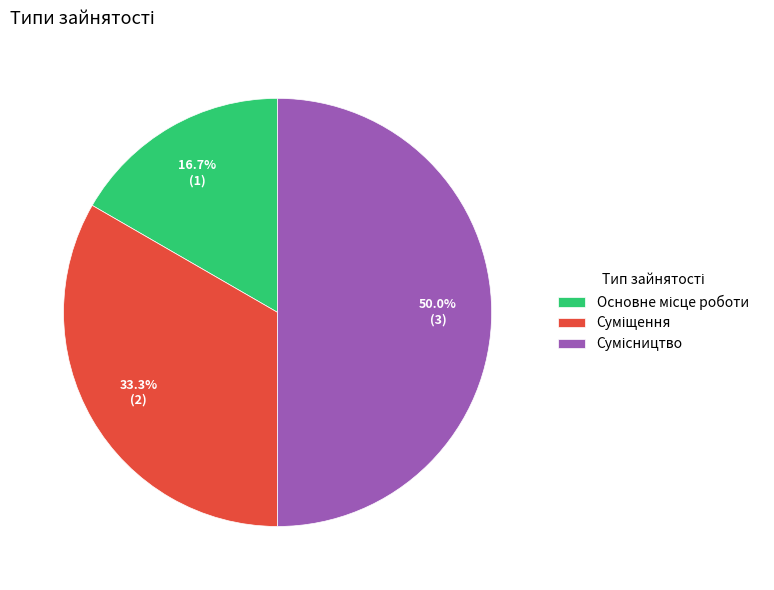

How many segments does this pie chart have?

3